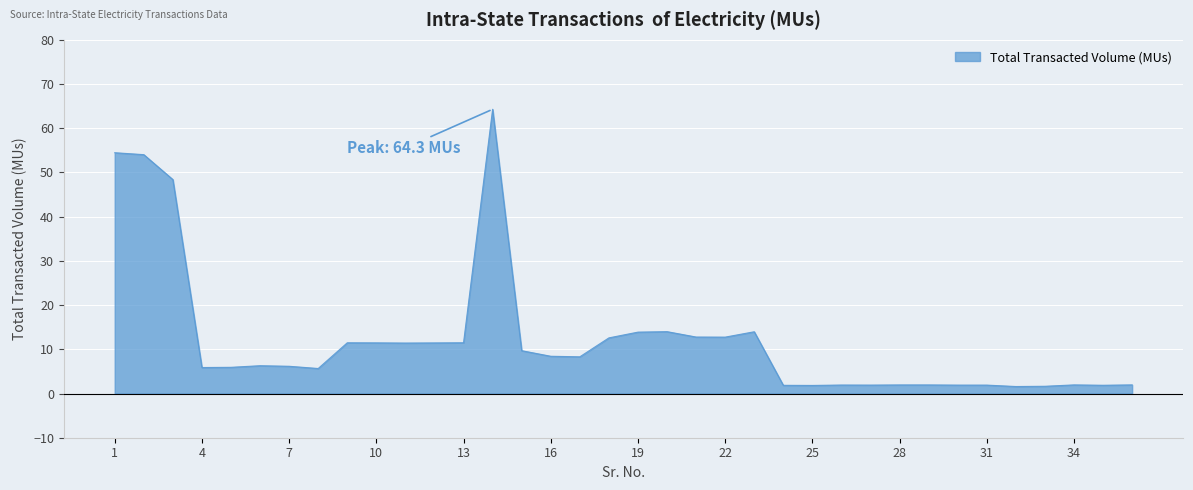

What is the greatest value displayed?

64.3